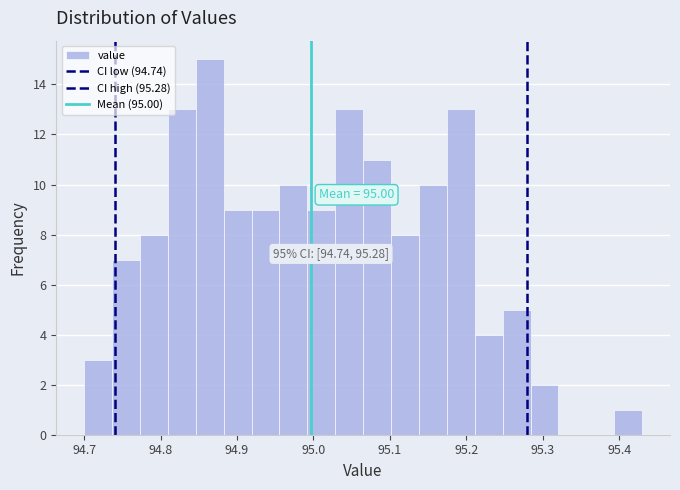

Around what value on the x-axis is the tallest bar? Give the approximate position of its centre, as read against the axis.

94.86